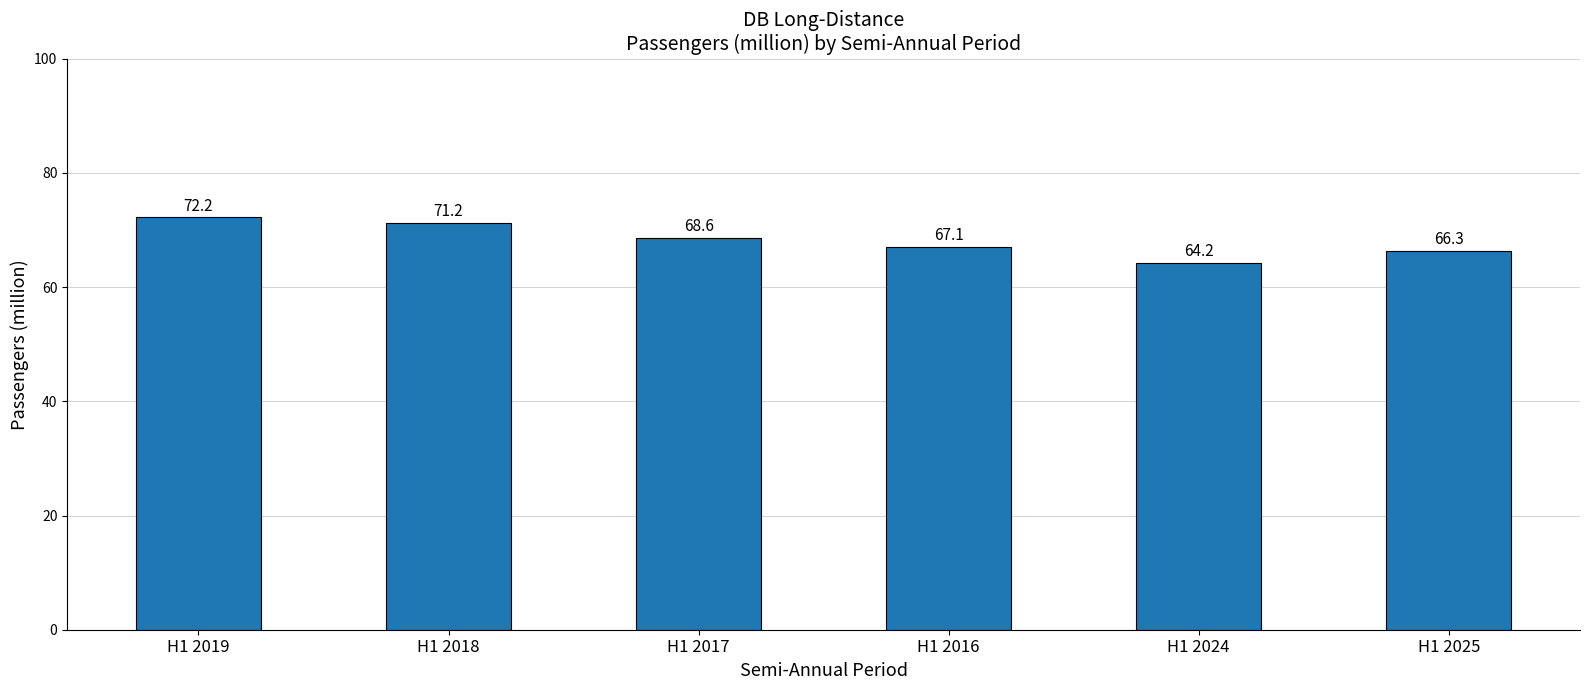

What is the value of the 1st bar from the left?

72.2